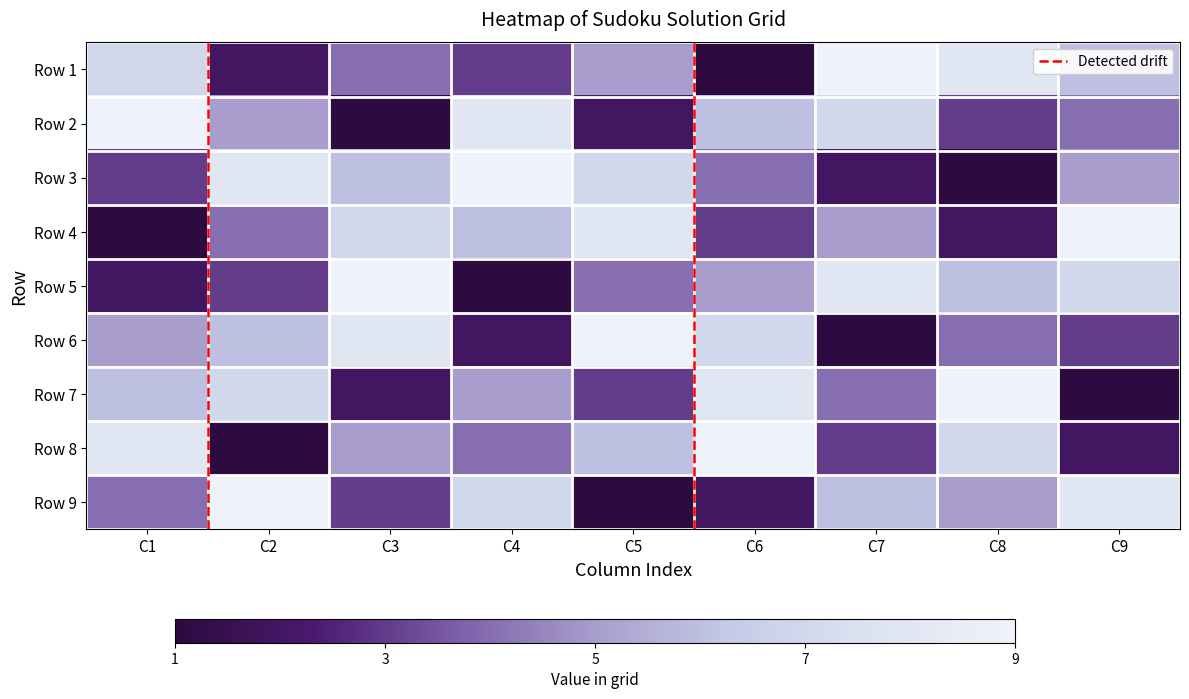

At which label does Row 9 reach its peak?

C2